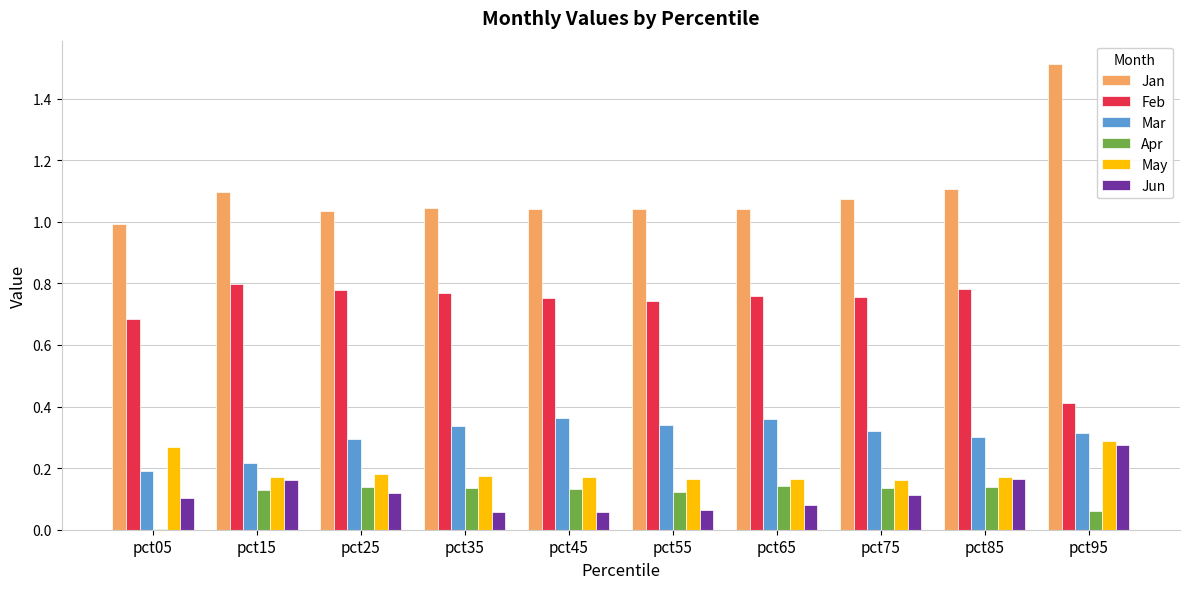

Which series has the largest range (max minus min)?

Jan